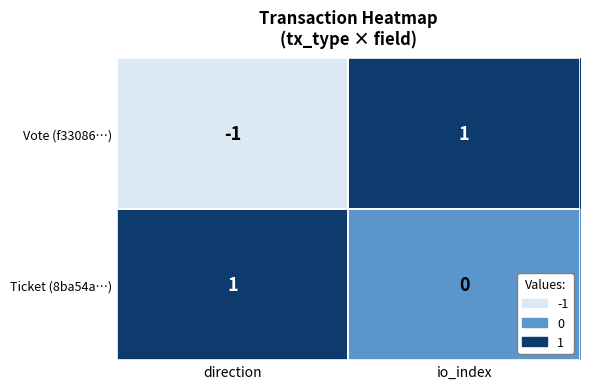

Where is Vote (f33086…) nearest to the value 0?

direction